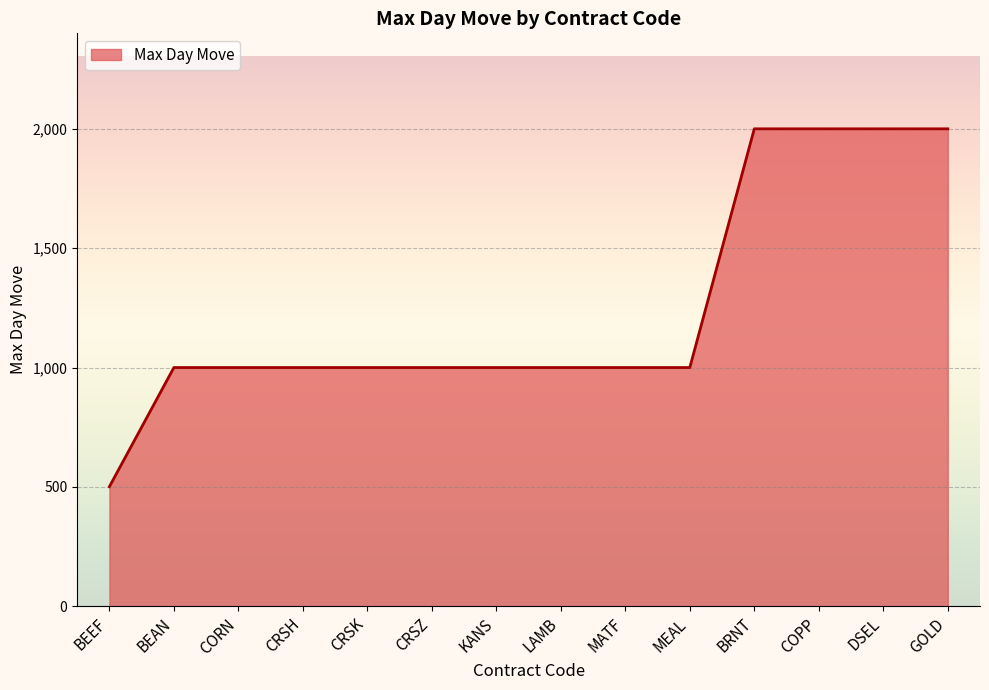

What is the difference between the second highest and second lowest values?

1000